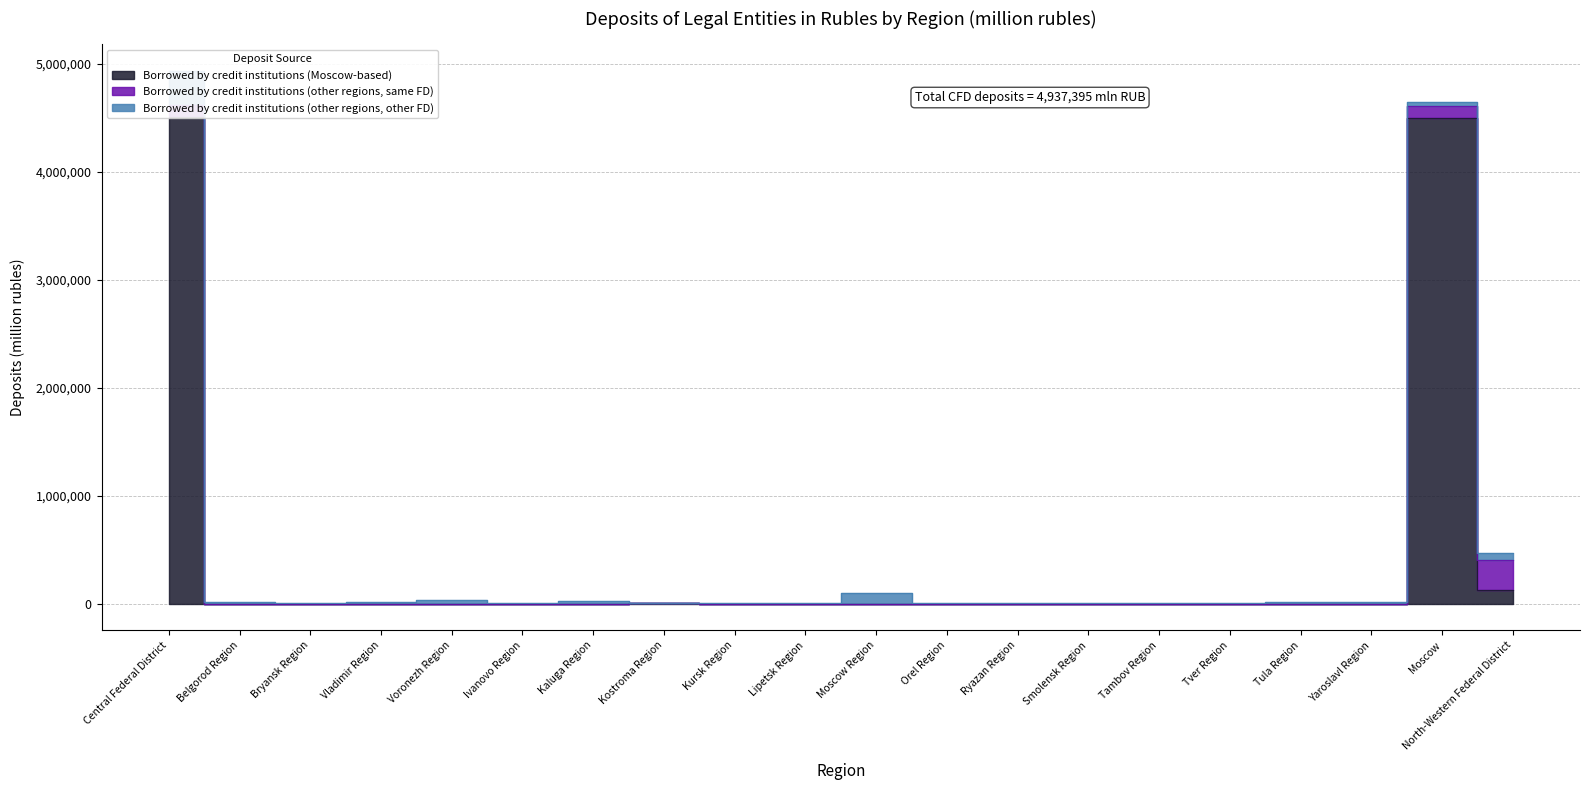

How many times do Borrowed by credit institutions (other regions, same FD) and Borrowed by credit institutions (Moscow-based) cross each other?

7